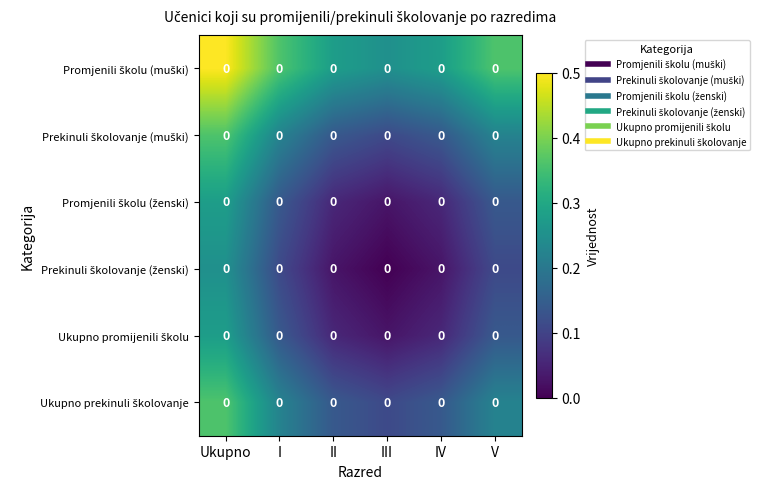

Which series has the widest spread of values?

Promjenili školu (muški)